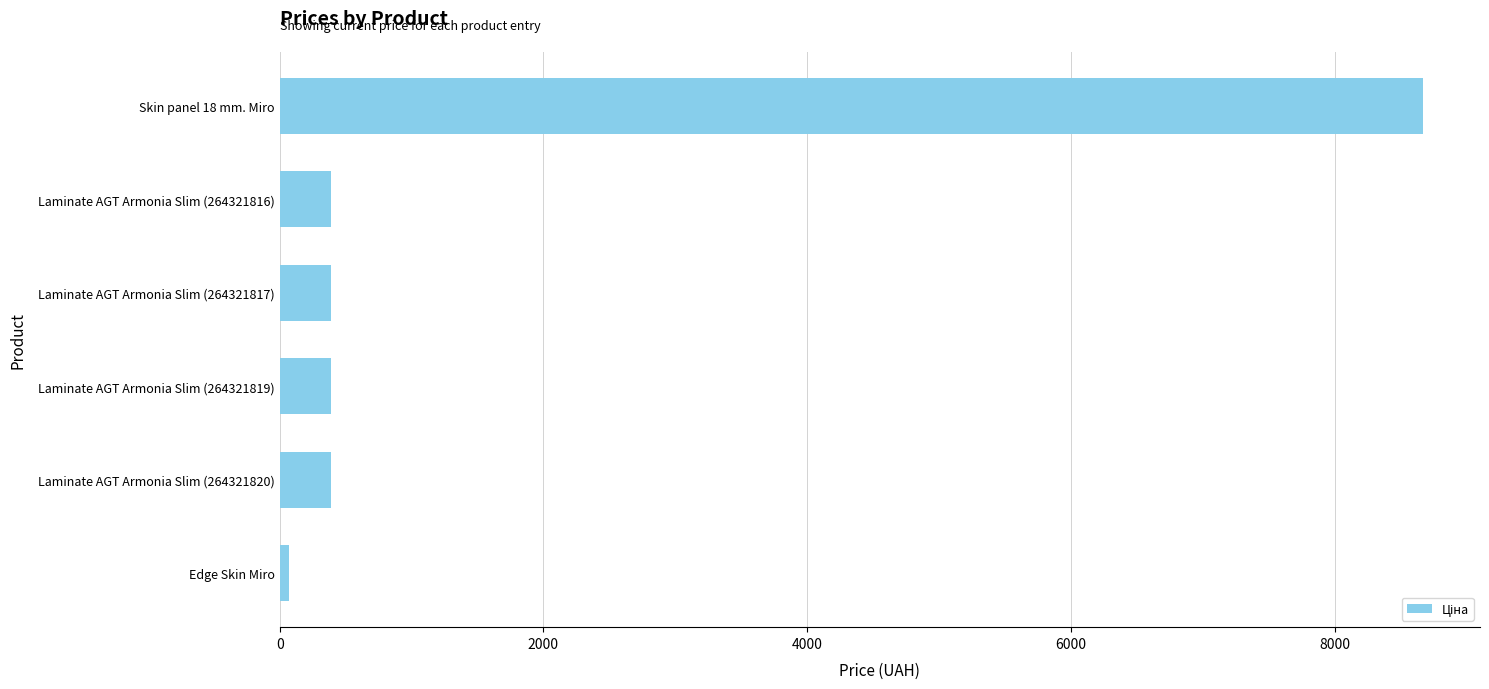

What is the ratio of the value at Laminate AGT Armonia Slim (264321816) to the value at Laminate AGT Armonia Slim (264321817)?

1.0